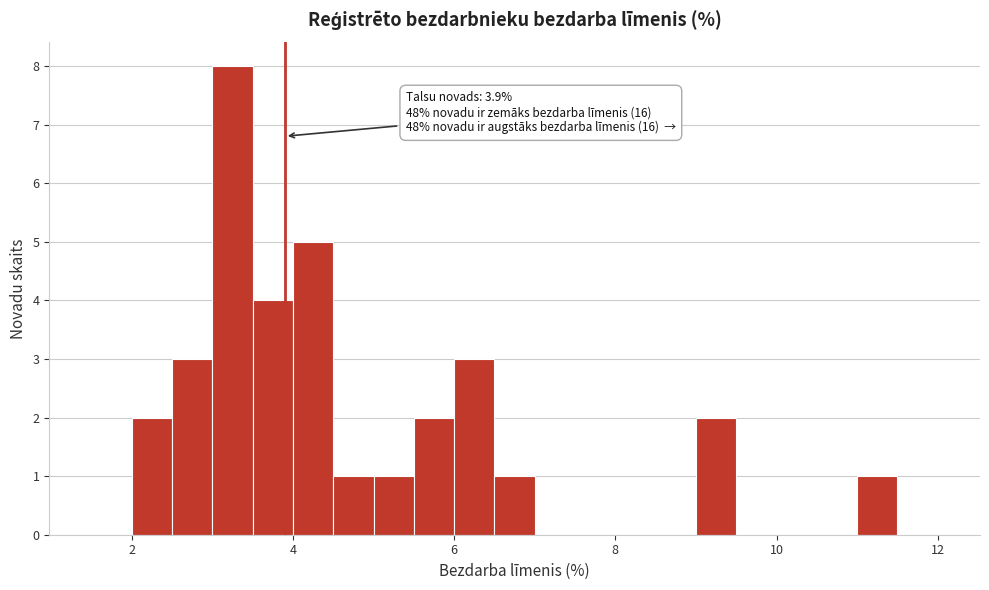

Read against the x-axis, roughly where is the centre of the tallest bar?

3.2